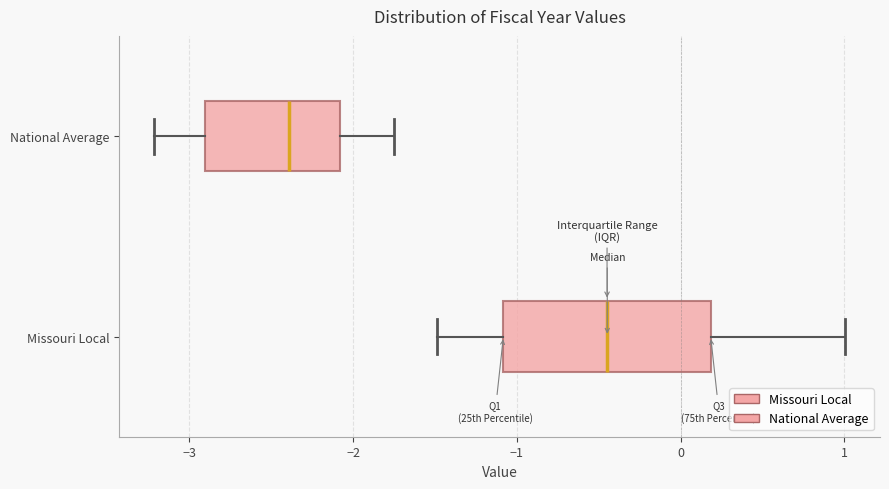

Reading bottom to top, transcribe this box plot: for each box, give where its median line is, the range the box spans, and where its two whiskers end, as read against the x-axis. The values are not printed on the chart, so give them approximately, as read against the axis.

Missouri Local: median -0.4, box -1.1 to 0.2, whiskers -1.5 to 1.0
National Average: median -2.4, box -2.9 to -2.1, whiskers -3.2 to -1.8